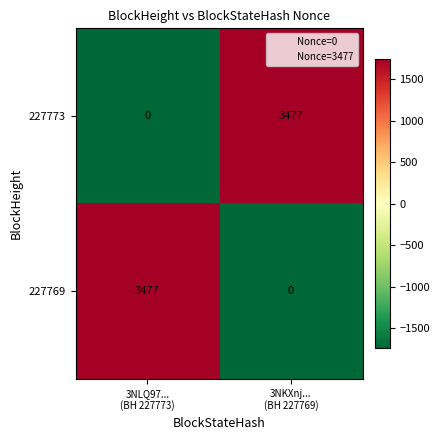

What is the difference between the maximum and minimum values in the 227773 series?

3477